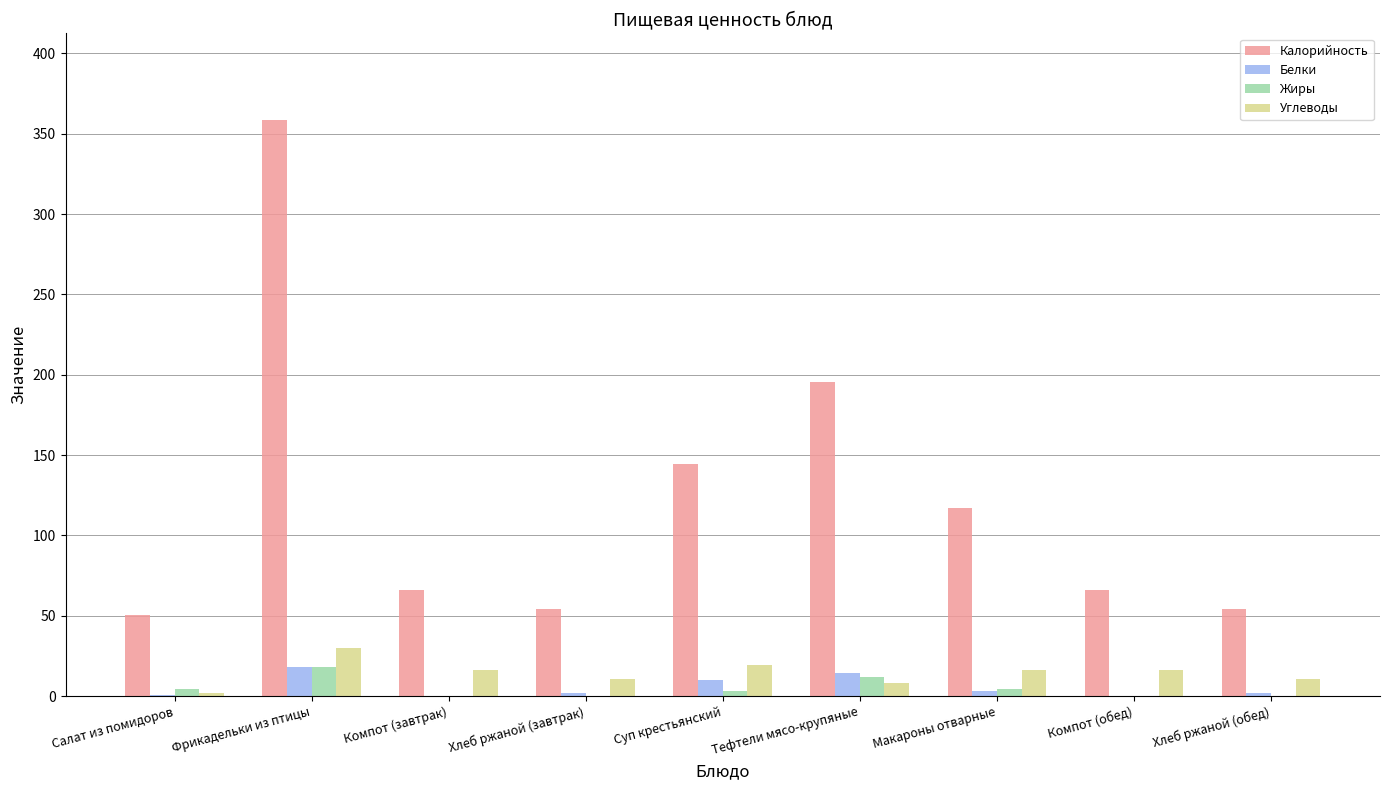

At which category does the chart reach its peak across all series?

Фрикадельки из птицы